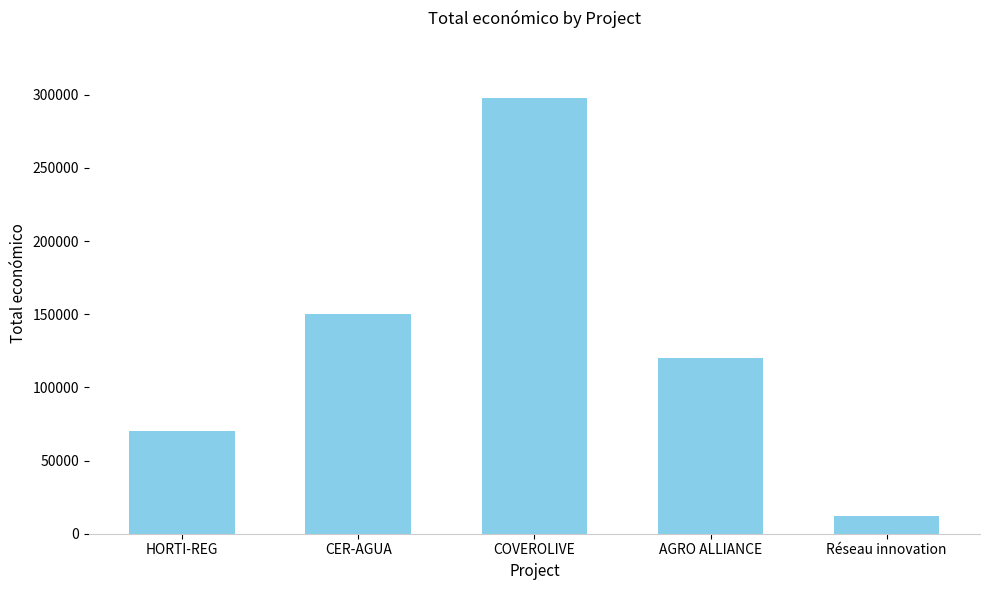

Which category has the highest value across all series?

COVEROLIVE